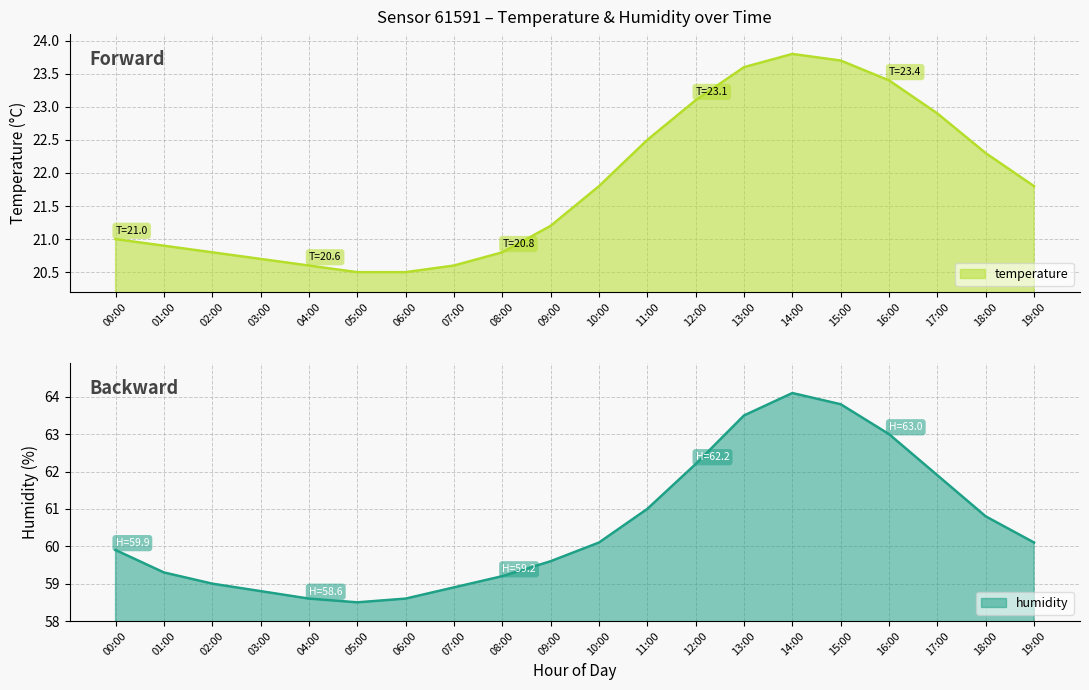

What are all the series names shown in the legend?

temperature, humidity